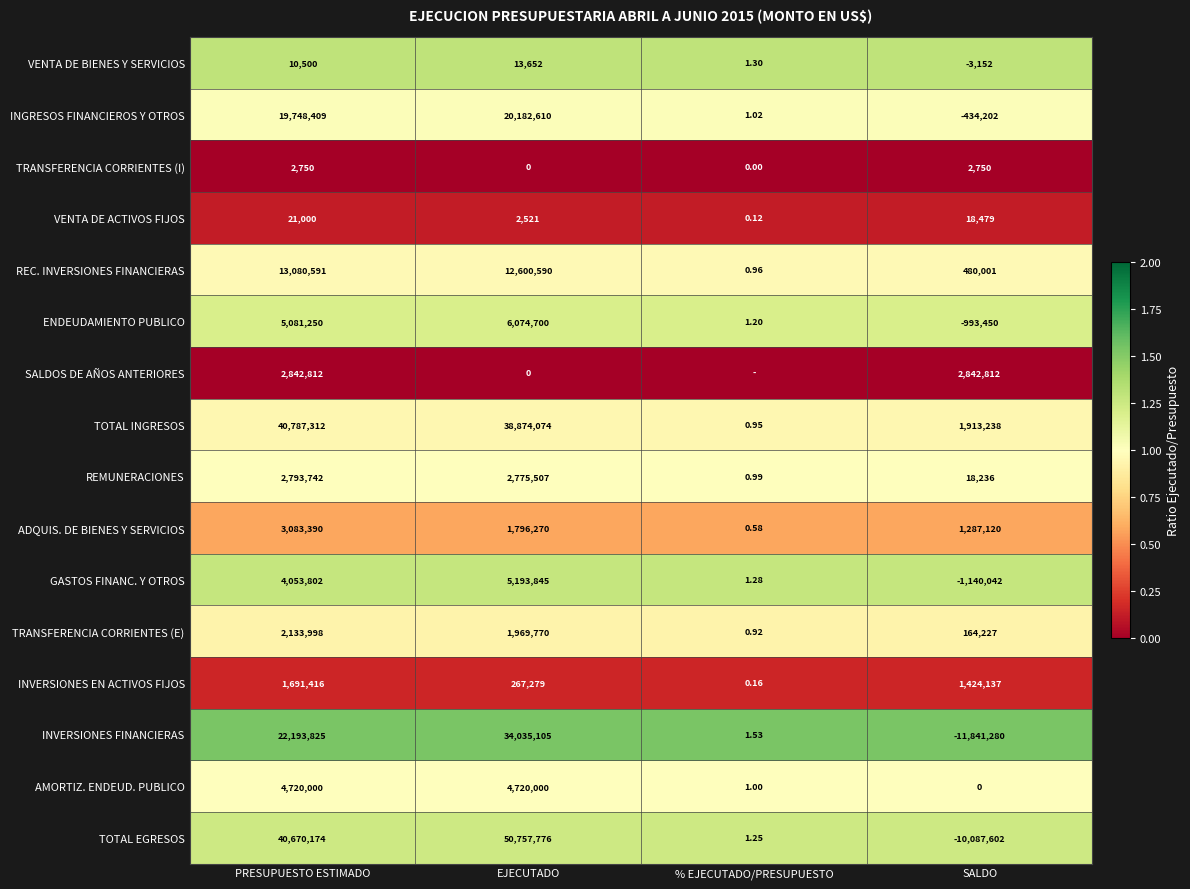

Rank the categories by REMUNERACIONES value from highest to lowest.

PRESUPUESTO ESTIMADO, EJECUTADO, SALDO, % EJECUTADO/PRESUPUESTO